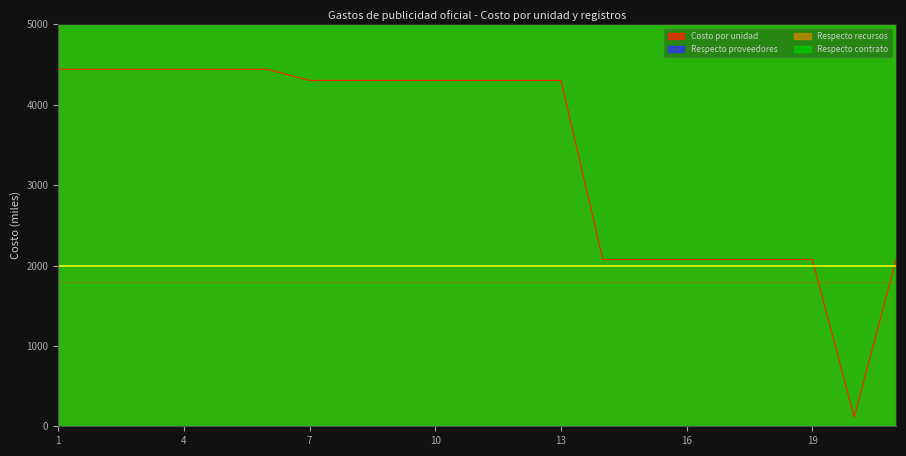

Is the value of Costo por unidad at 6 greater than the value of Respecto recursos at 10?

No